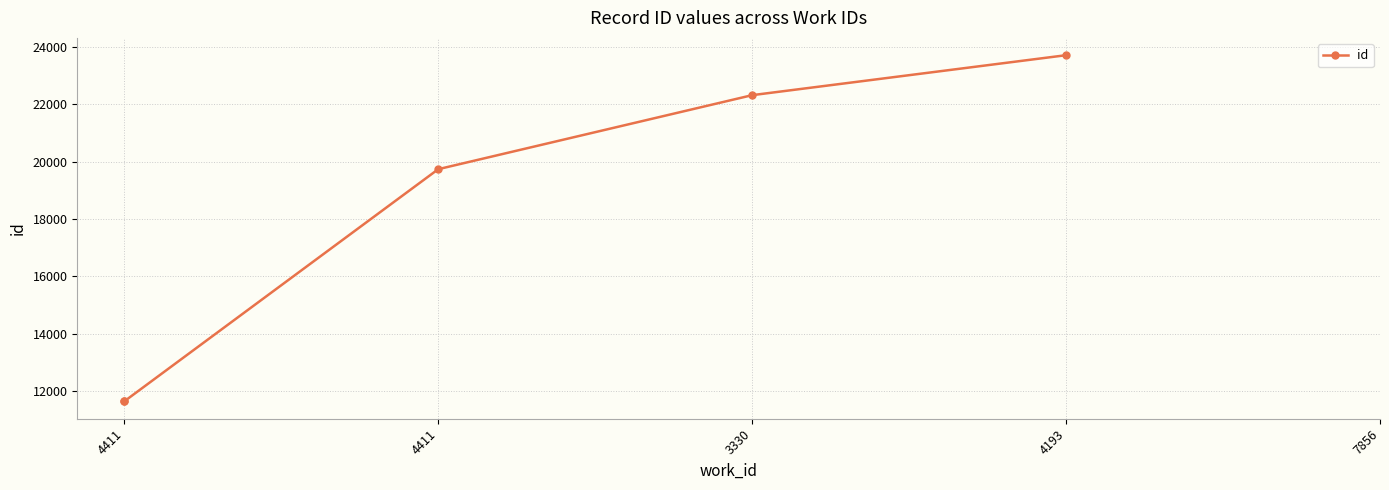

What is the change in value from 4411 to 4411?

+5